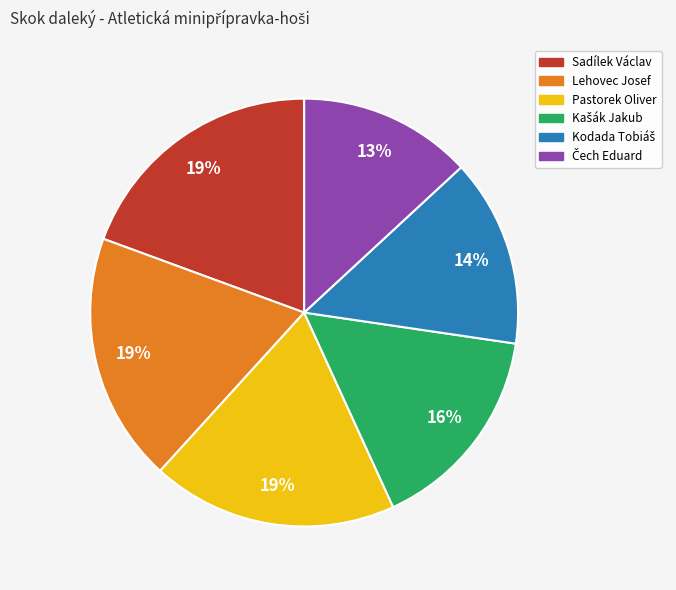

To the nearest percent, what is the combined percentage of Lehovec Josef and Sadílek Václav?

38%